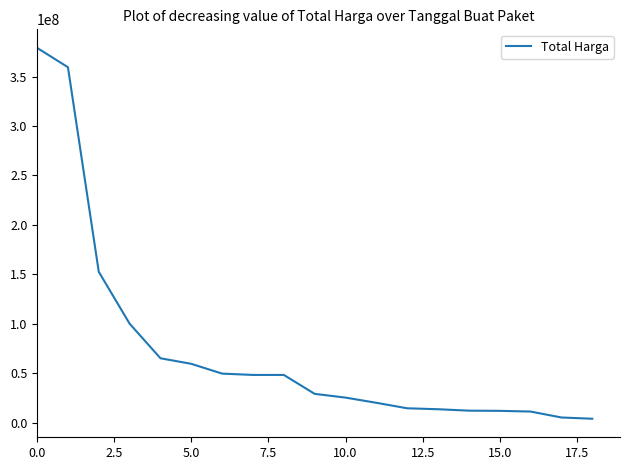

What is the difference between the maximum and minimum values?

375250000